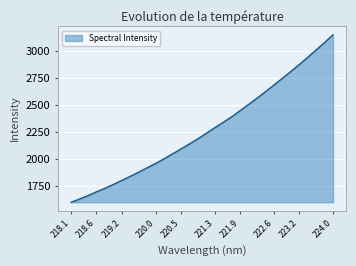

What is the minimum value shown in the chart?

1595.2